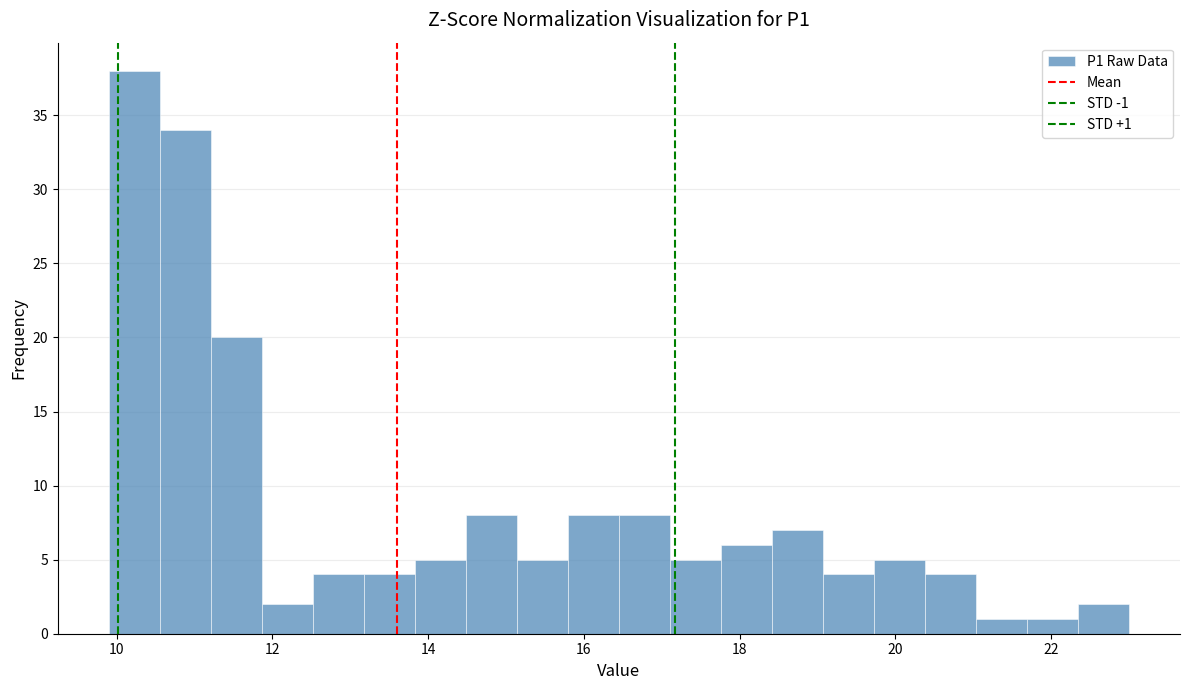

Around what value on the x-axis is the tallest bar? Give the approximate position of its centre, as read against the axis.

10.2